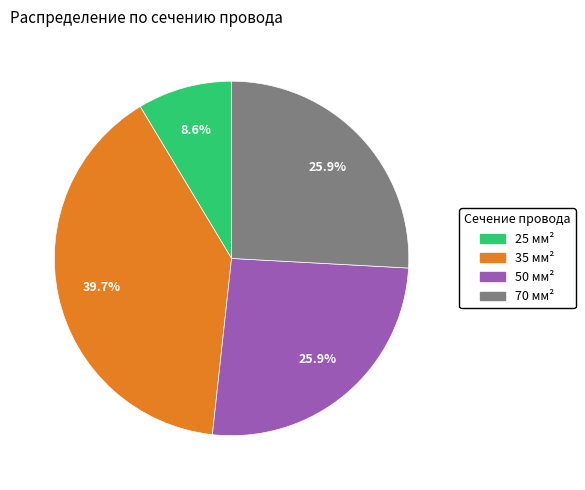

Which category has the smallest portion of the pie?

25